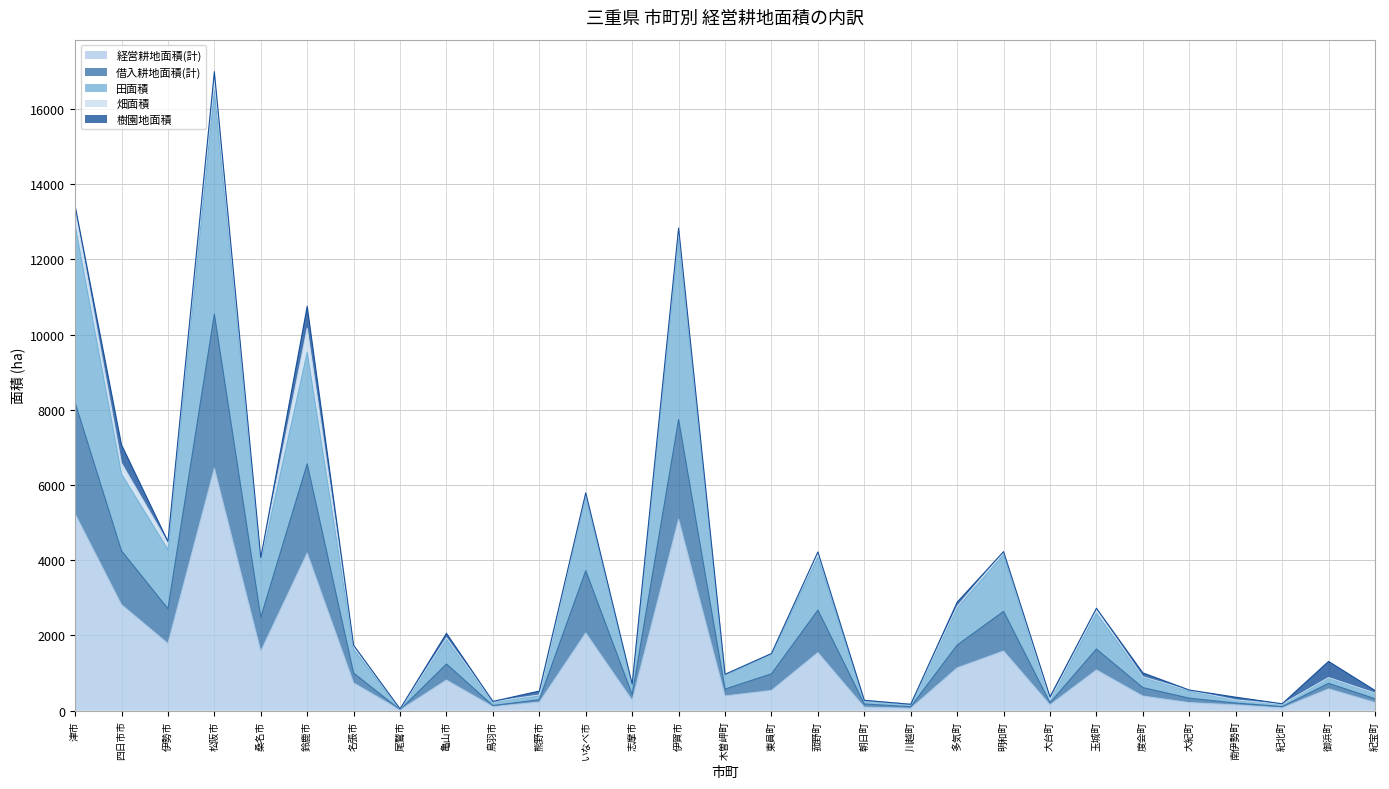

What is the minimum value for 経営耕地面積(計)?

21